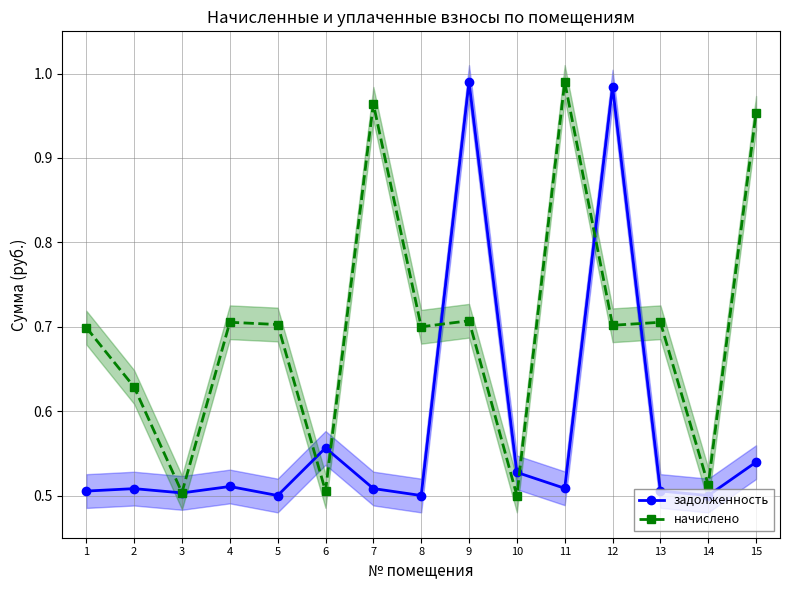

Between which two adjacent categories do начислено and задолженность first intersect?

5 and 6